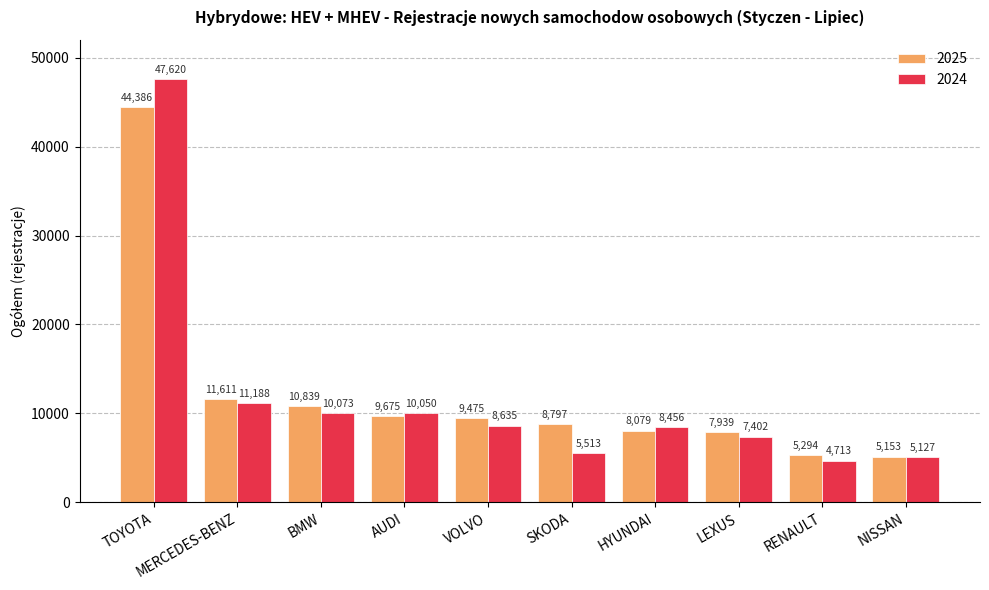

Which series has the widest spread of values?

2024